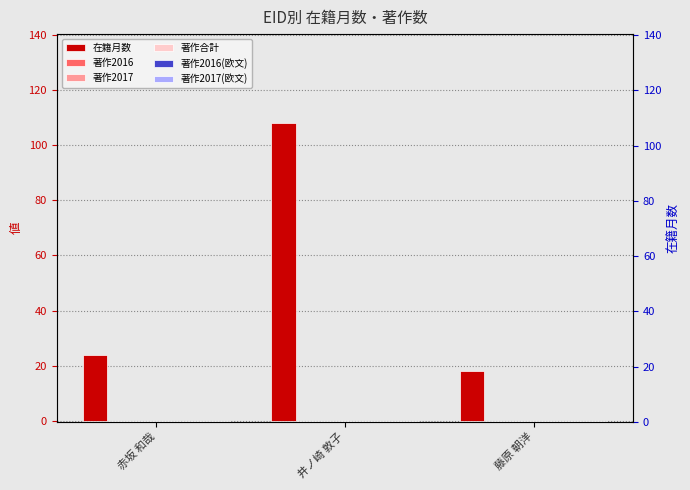

What is the spread (max minus min) of values at 藤原 朝洋?

18